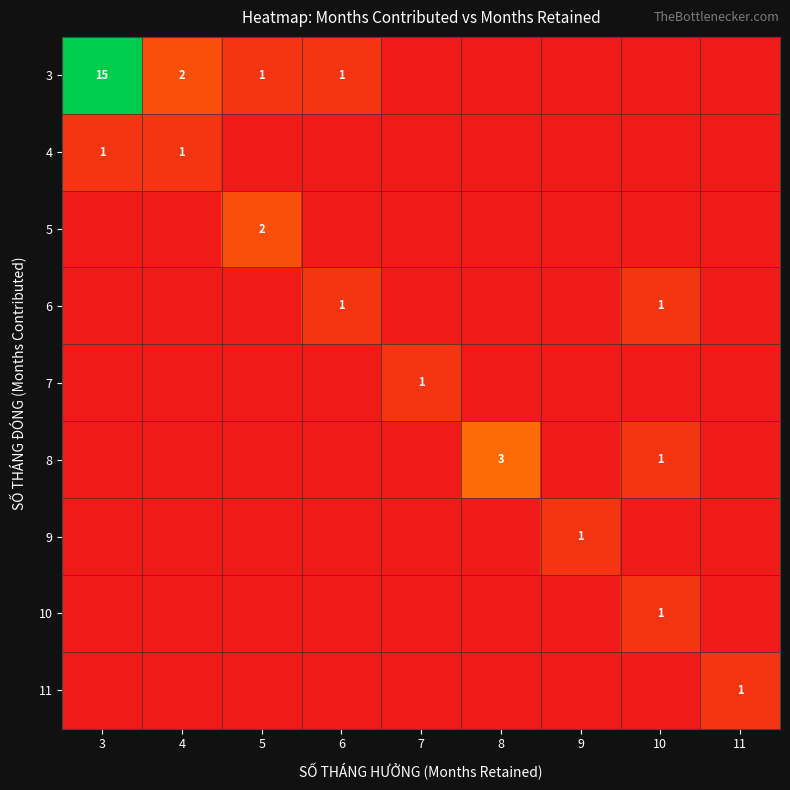

Is it true that 6 equals 1 at 6?

True